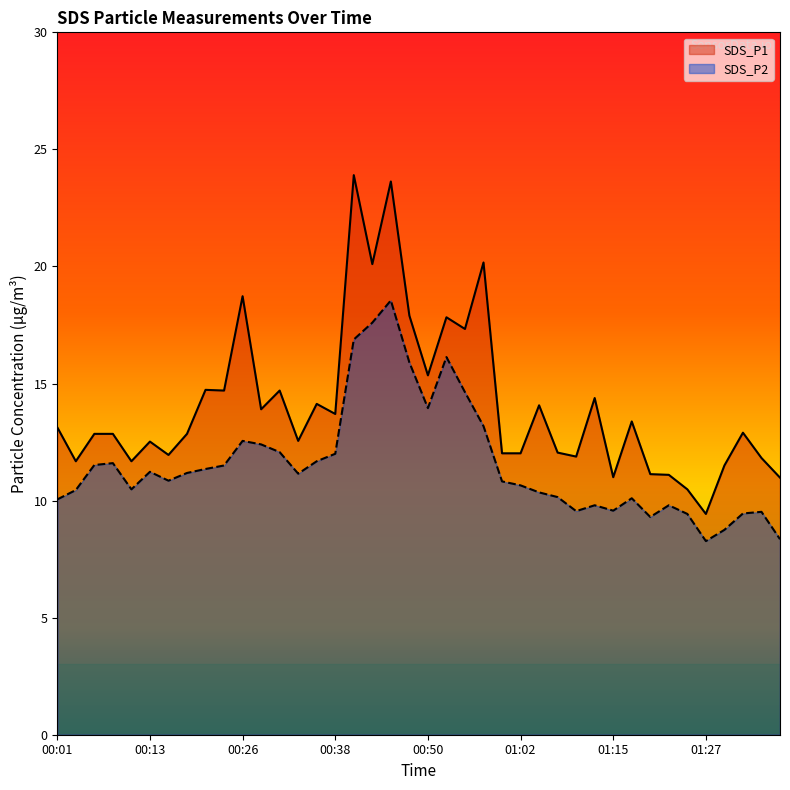

How many distinct data groups are displayed?

2